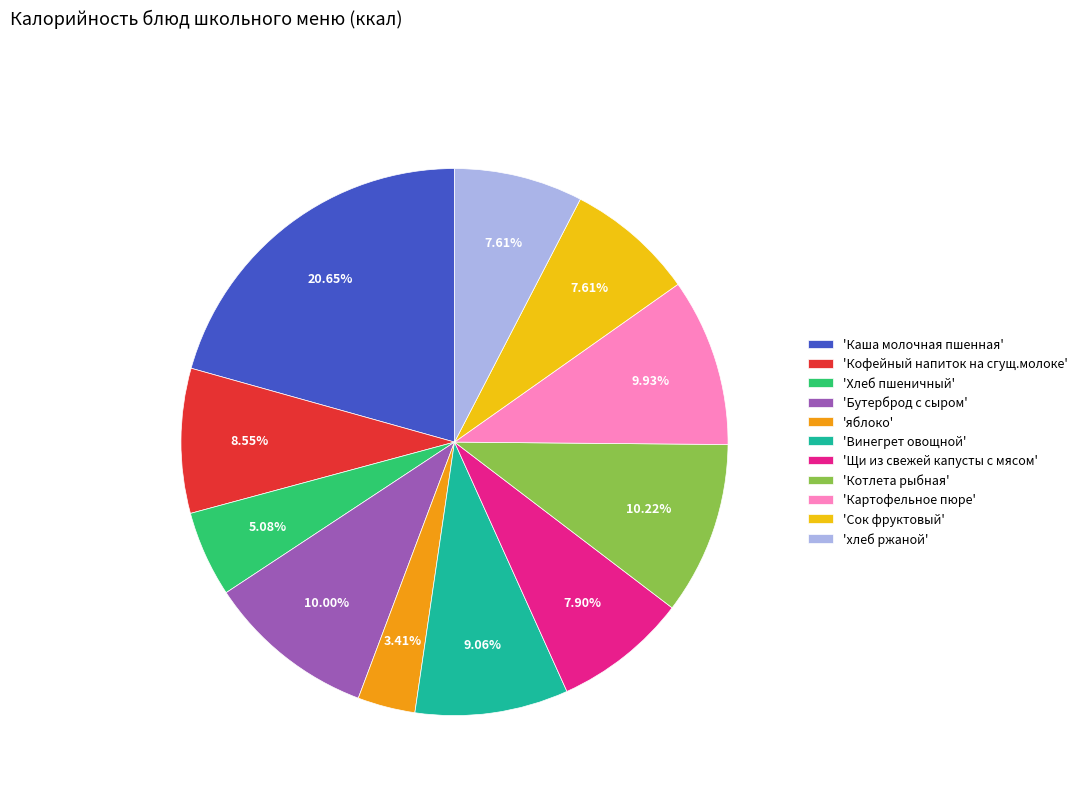

Do 'Кофейный напиток на сгущ.молоке' and 'Хлеб пшеничный' together represent more than half of the pie?

No